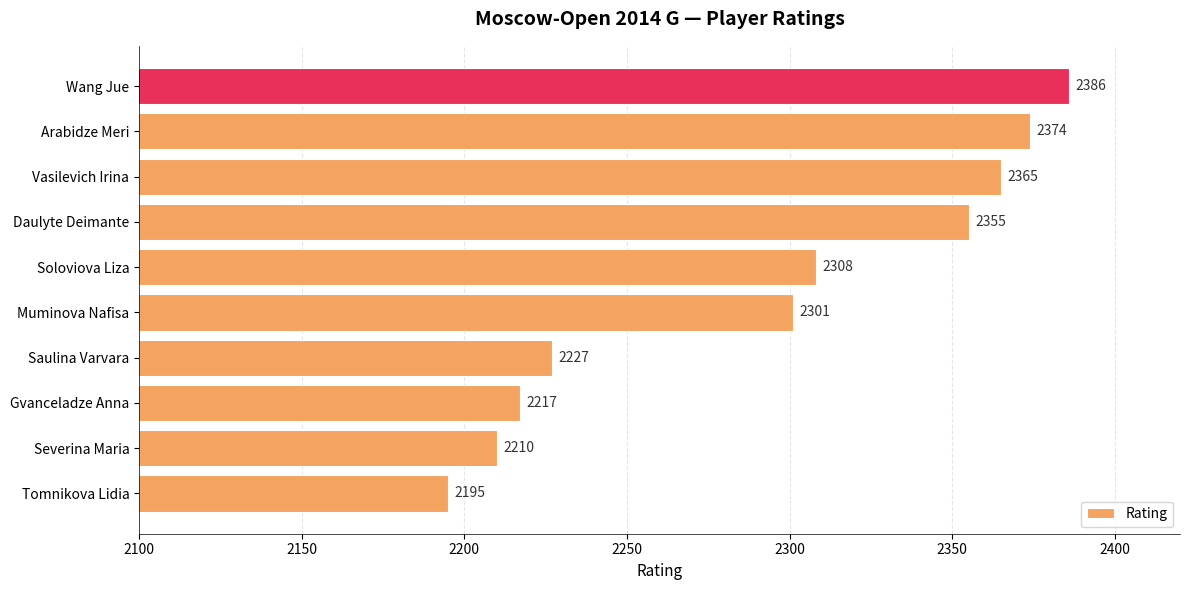

Which has a higher value, Wang Jue or Gvanceladze Anna?

Wang Jue